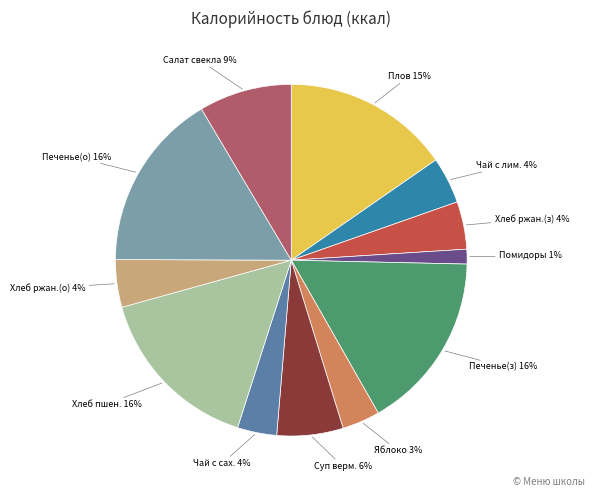

Is there a majority slice in this chart?

No